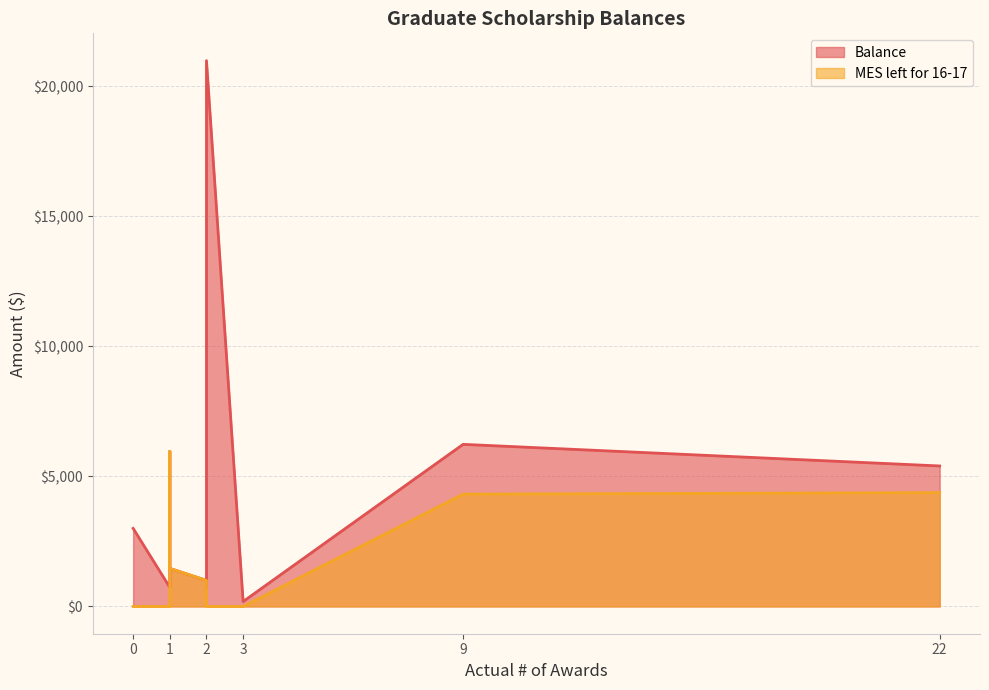

How many categories are shown in the chart?

10